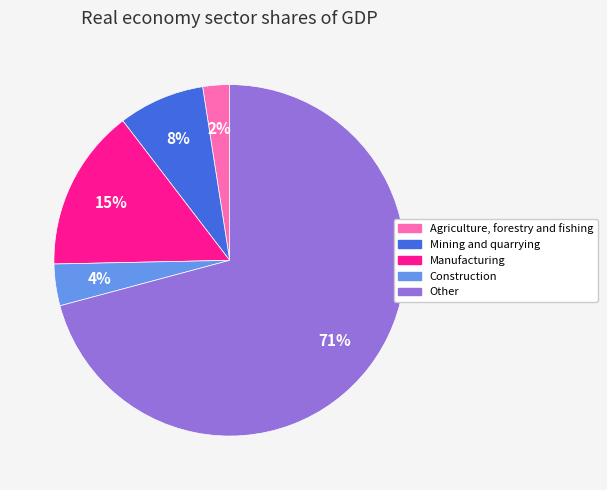

Which category has the biggest portion of the pie?

Other